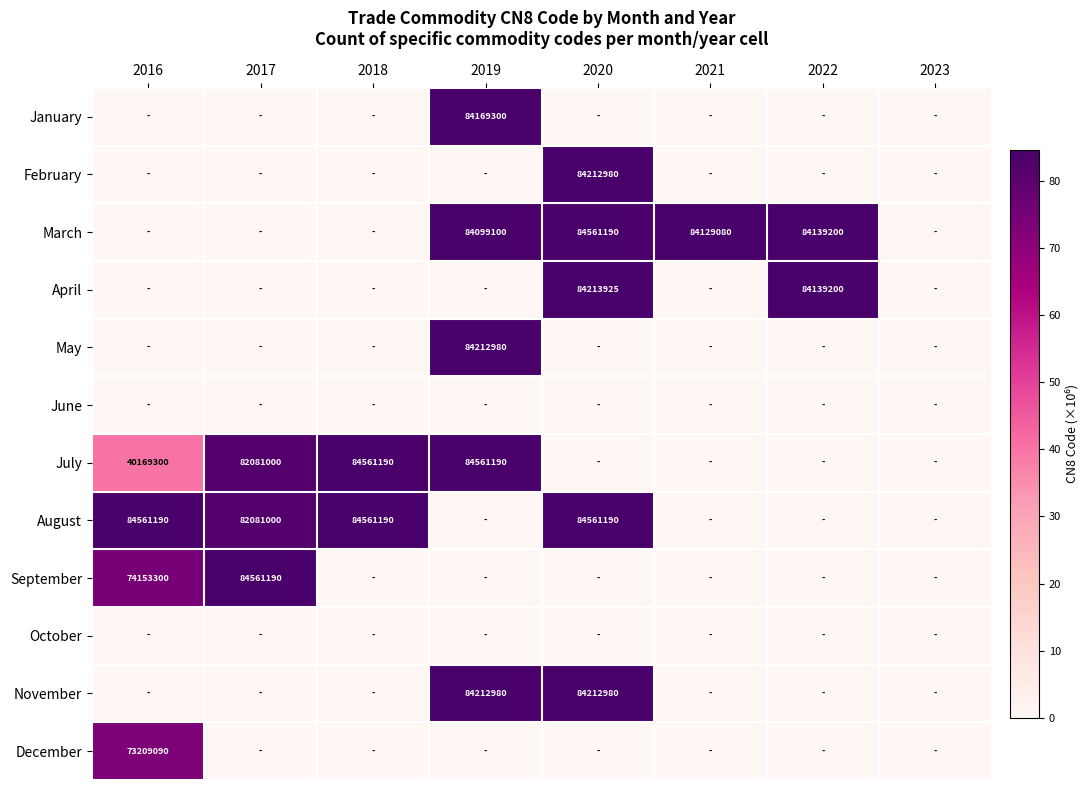

True or false: March has a value of 84139200 at 2022.

True